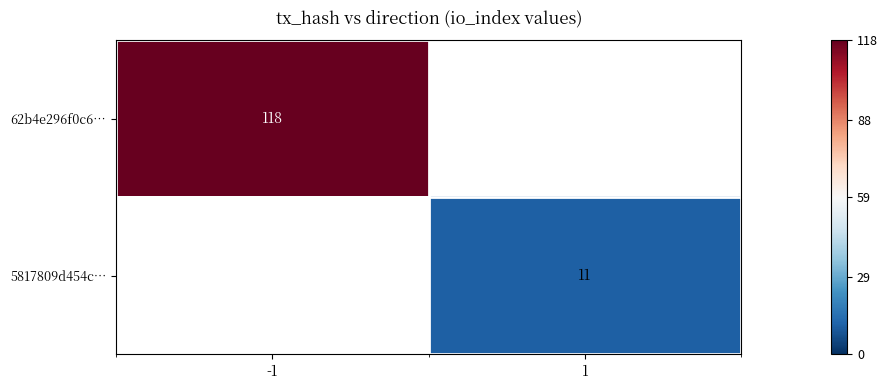

True or false: 62b4e296f0c6… has a value of 118 at -1.

True